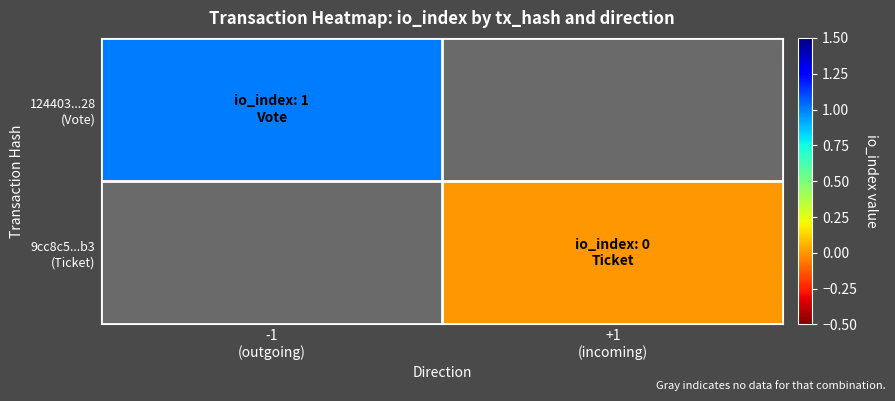

At which category does the chart reach its peak across all series?

-1
(outgoing)